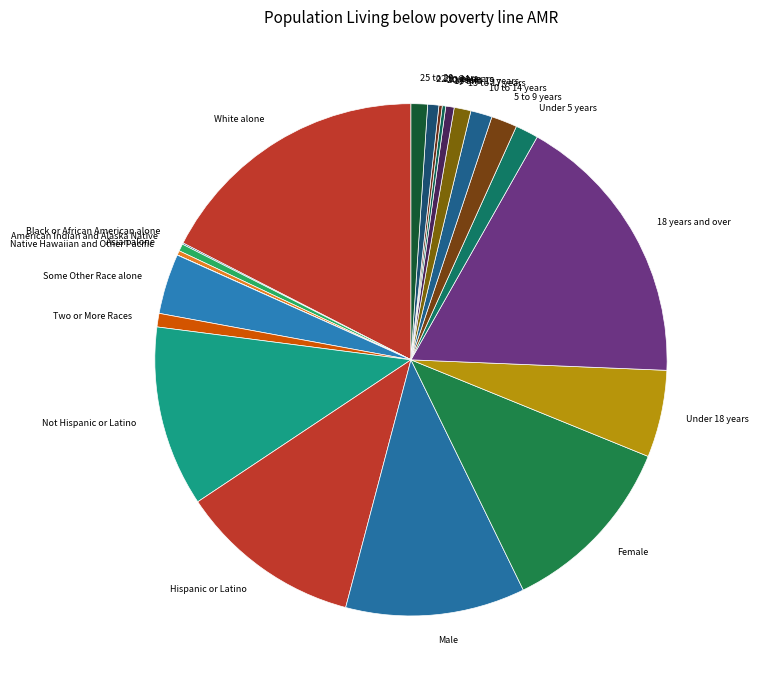

What is the ratio of the value at 18 years and over to the value at Female?

1.5